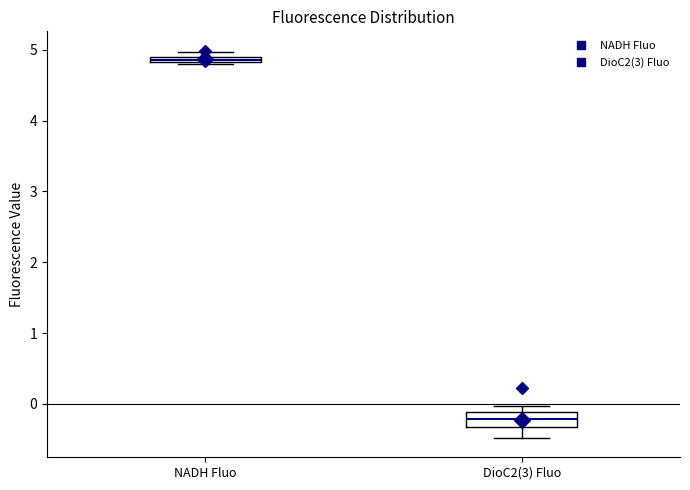

Which box is the tallest, from its lower edge to its upper edge?

DioC2(3) Fluo